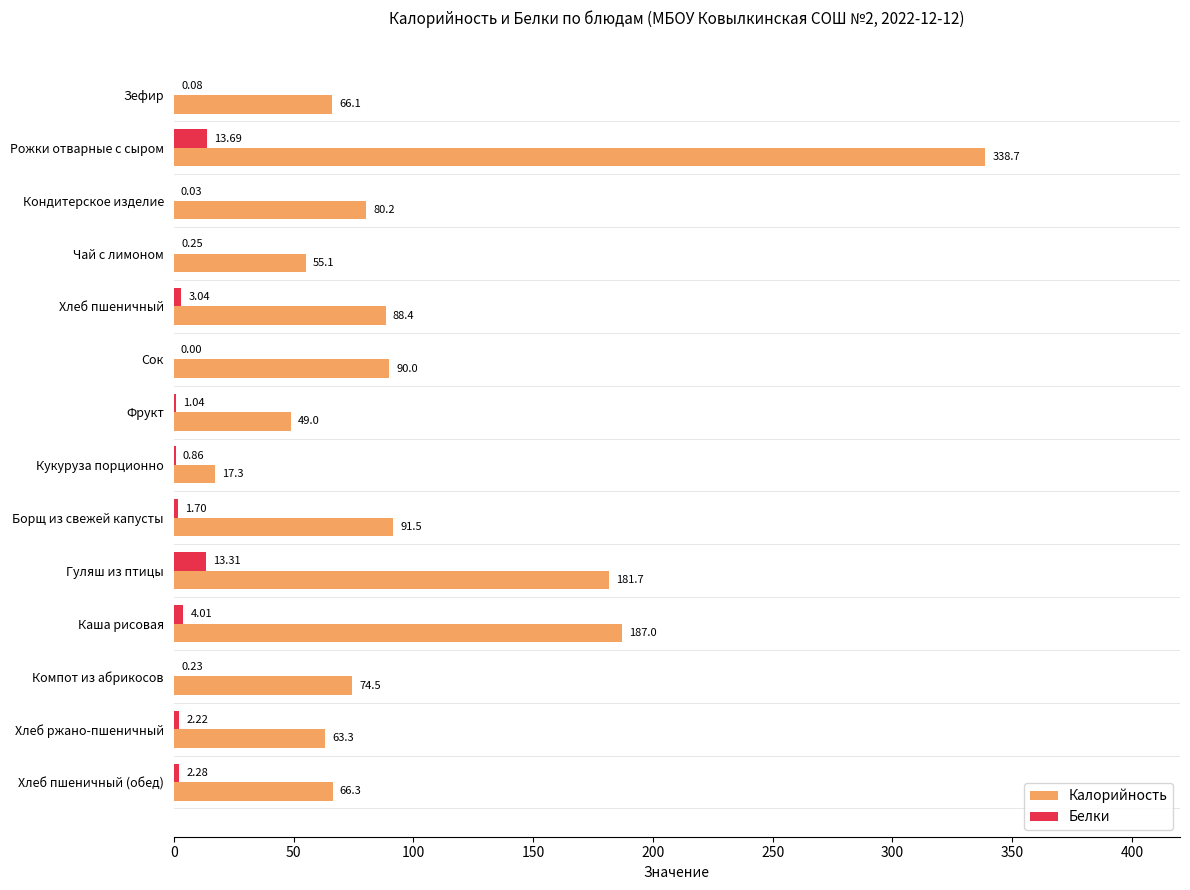

What is the total value across all series at Сок?

90.0